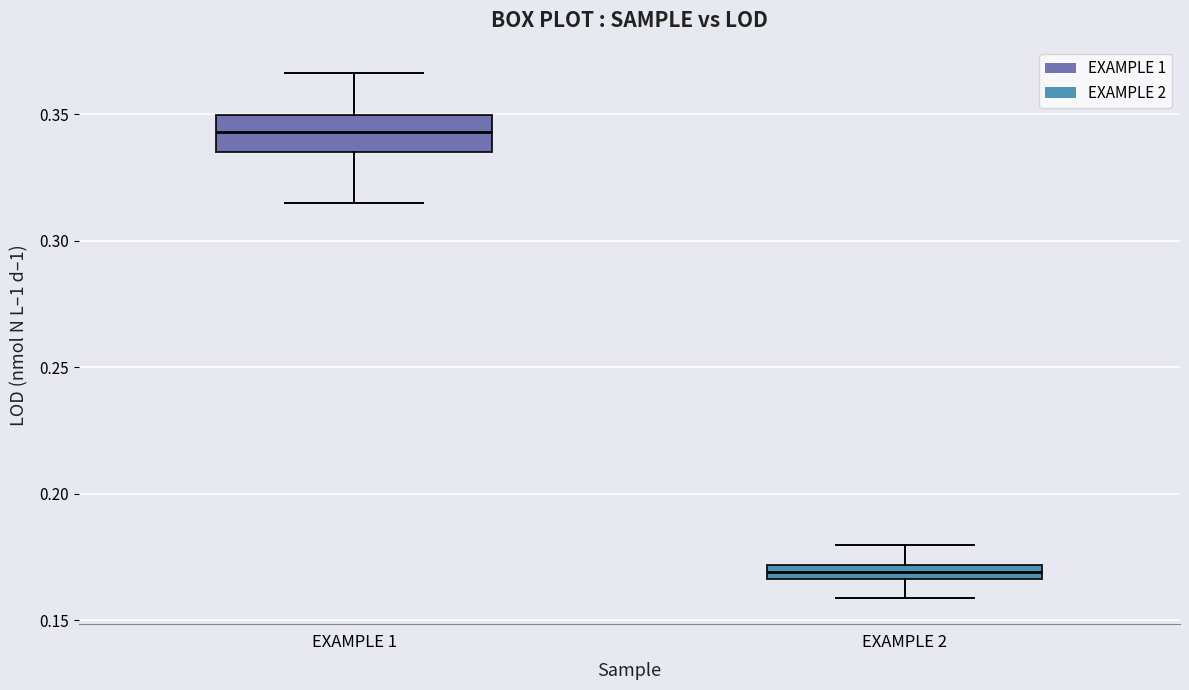

Which box's median line is the lowest?

EXAMPLE 2